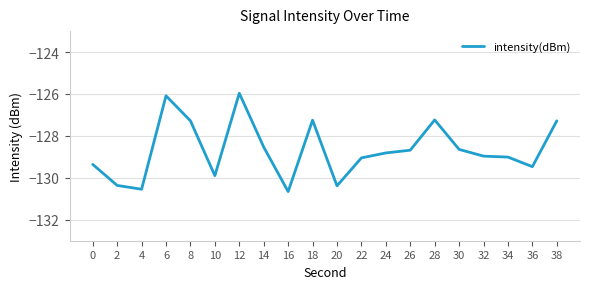

Between 26 and 22, which is larger?

26